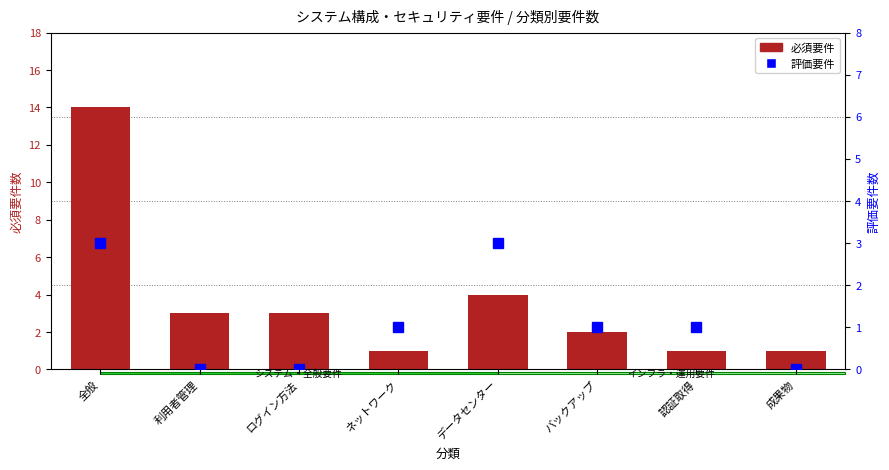

What is the sum of the 評価要件 values at ログイン方法 and ネットワーク?

1